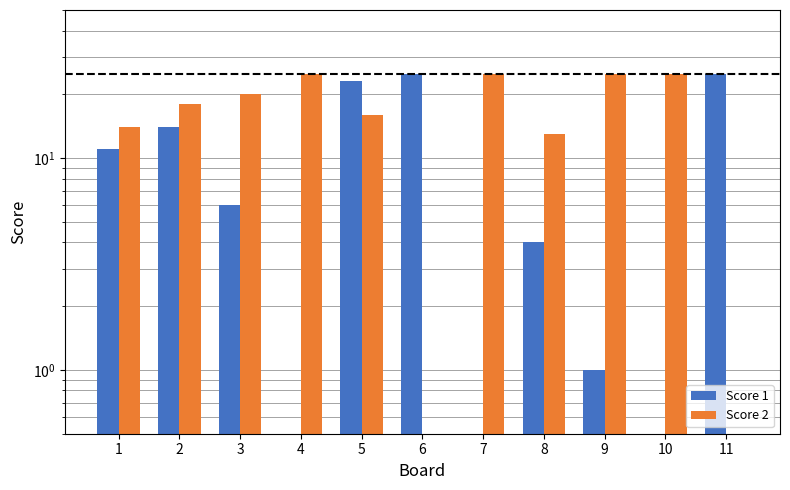

How many groups of bars are there?

11